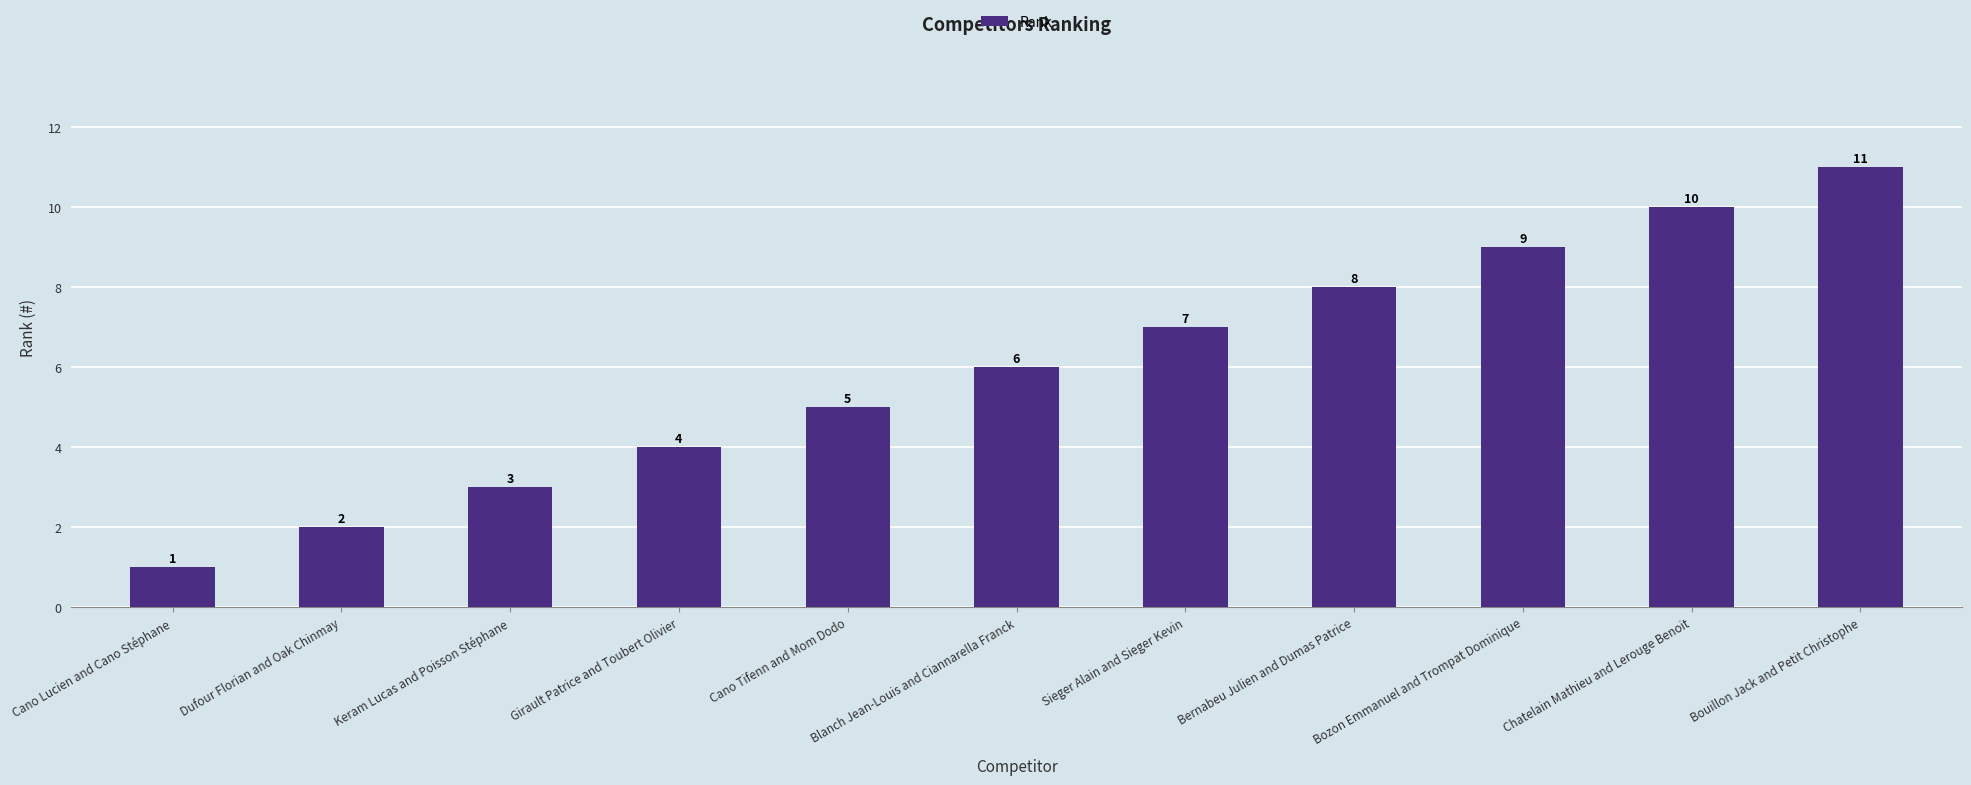

How many data points are less than 6?

5